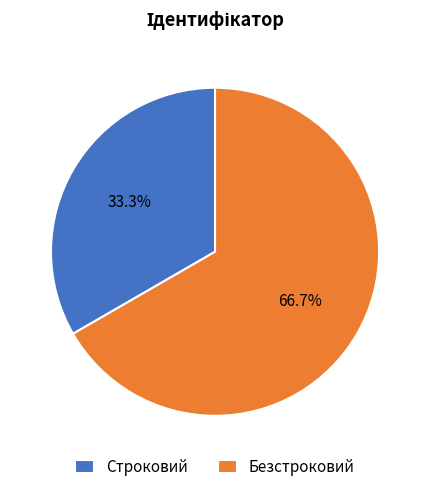

Count the number of slices in the pie.

2